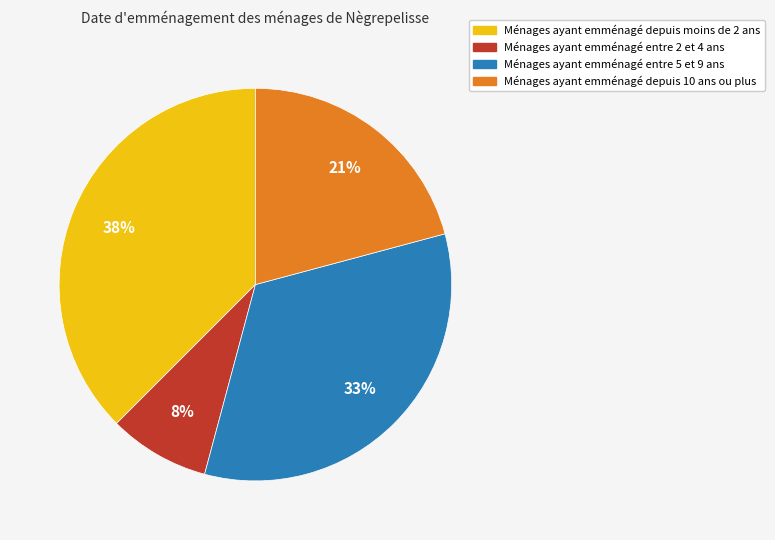

Which category has the smallest portion of the pie?

Ménages ayant emménagé entre 2 et 4 ans